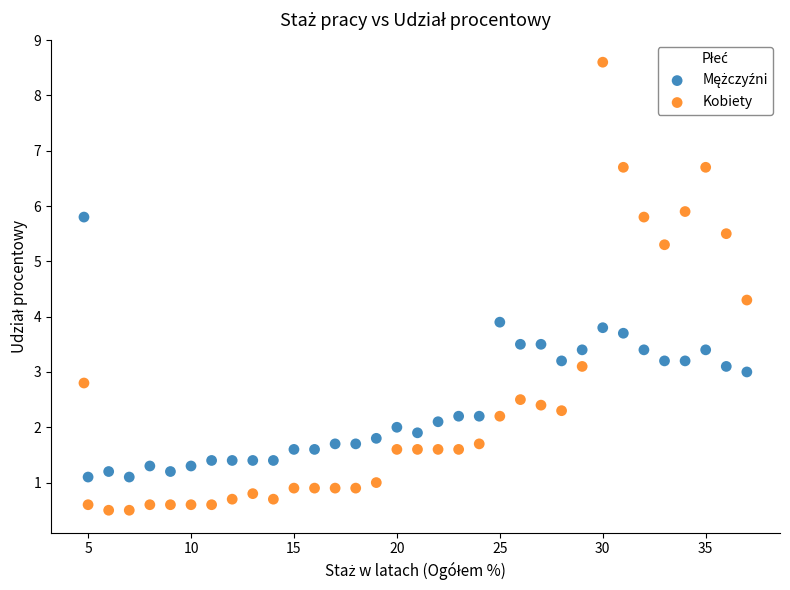

Which series reaches the maximum Y coordinate?

Kobiety